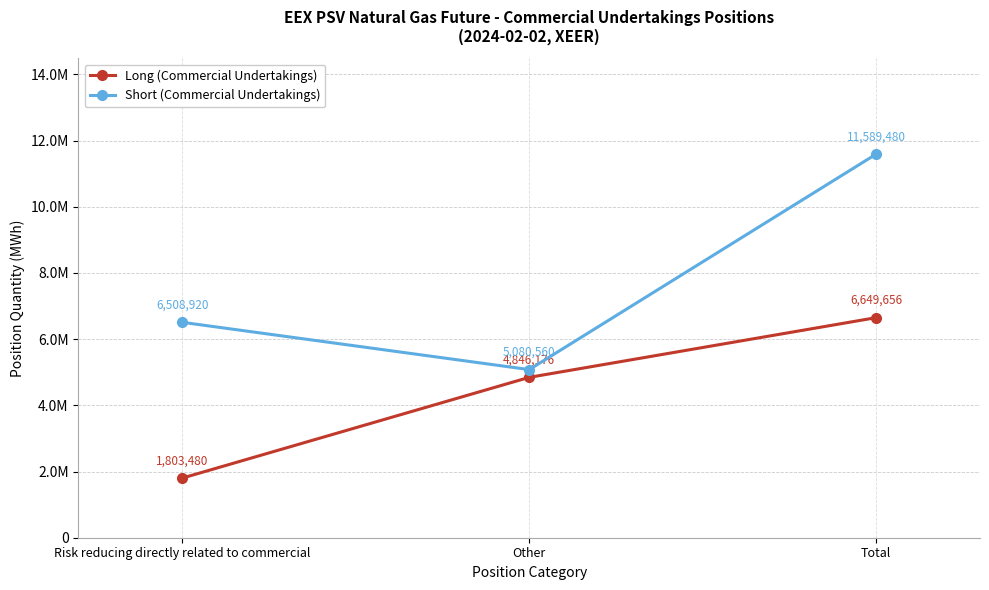

Reading left to right, transcribe all the data shown in this chart.

Long (Commercial Undertakings): Risk reducing directly related to commercial=1803480	Other=4846176	Total=6649656
Short (Commercial Undertakings): Risk reducing directly related to commercial=6508920	Other=5080560	Total=11589480